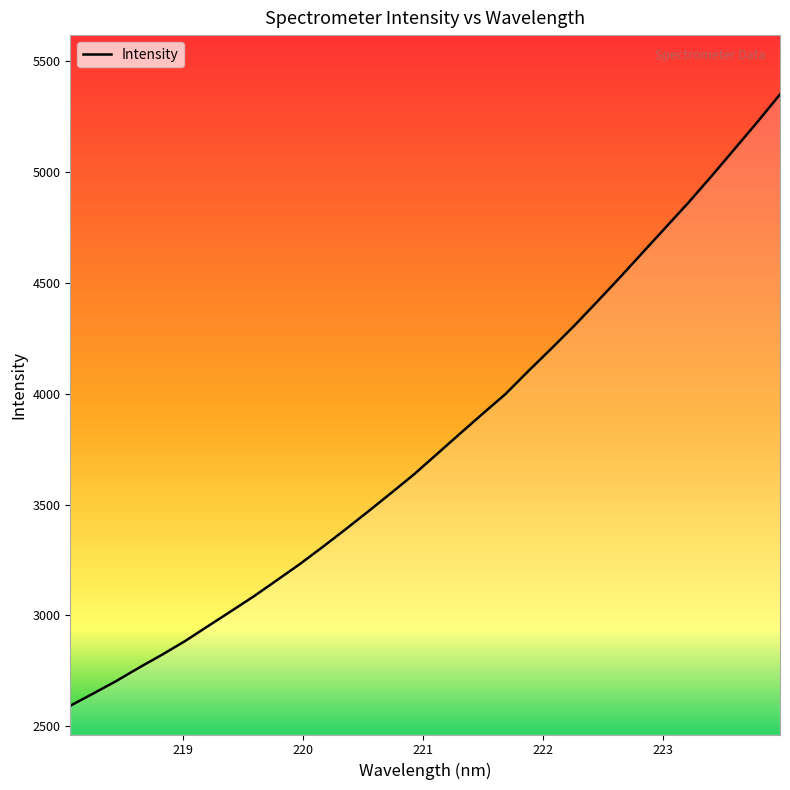

What is the difference between the maximum and minimum values?

2757.7